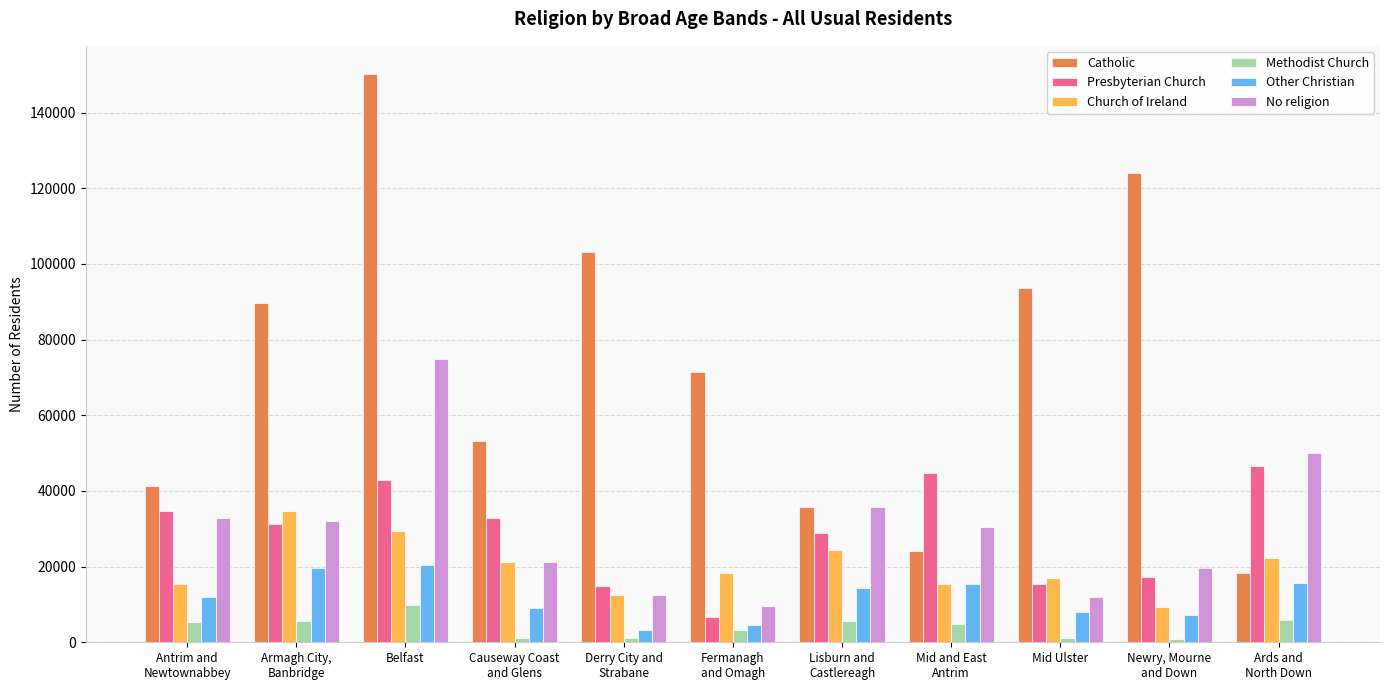

What are all the series names shown in the legend?

Catholic, Presbyterian Church, Church of Ireland, Methodist Church, Other Christian, No religion